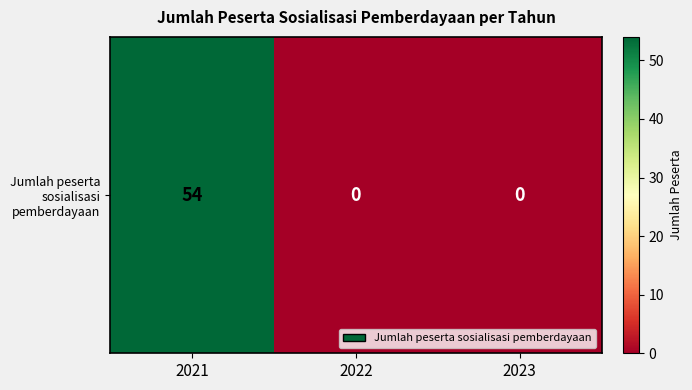

At which category does the chart reach its peak across all series?

2021